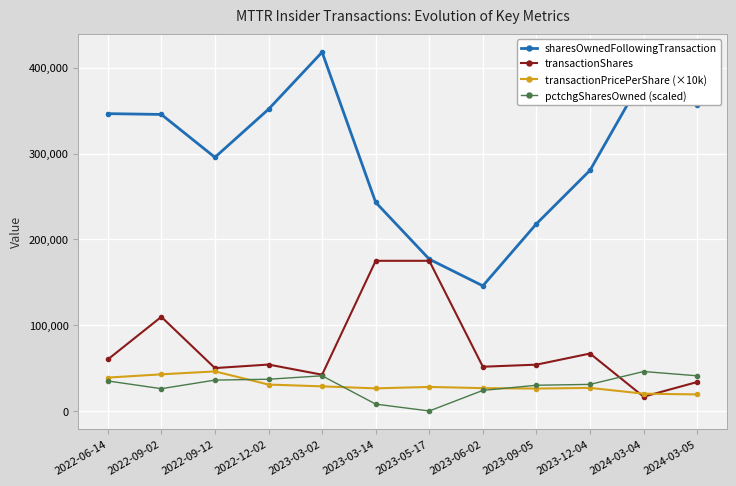

At which category does sharesOwnedFollowingTransaction reach its first local valley?

2022-09-12